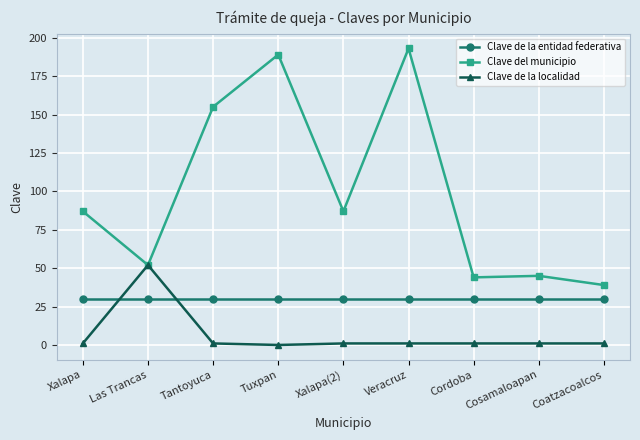

Reading left to right, list all the values displayed in this chart.

Clave de la entidad federativa: Xalapa=30	Las Trancas=30	Tantoyuca=30	Tuxpan=30	Xalapa(2)=30	Veracruz=30	Cordoba=30	Cosamaloapan=30	Coatzacoalcos=30
Clave del municipio: Xalapa=87	Las Trancas=52	Tantoyuca=155	Tuxpan=189	Xalapa(2)=87	Veracruz=193	Cordoba=44	Cosamaloapan=45	Coatzacoalcos=39
Clave de la localidad: Xalapa=1	Las Trancas=52	Tantoyuca=1	Tuxpan=0	Xalapa(2)=1	Veracruz=1	Cordoba=1	Cosamaloapan=1	Coatzacoalcos=1